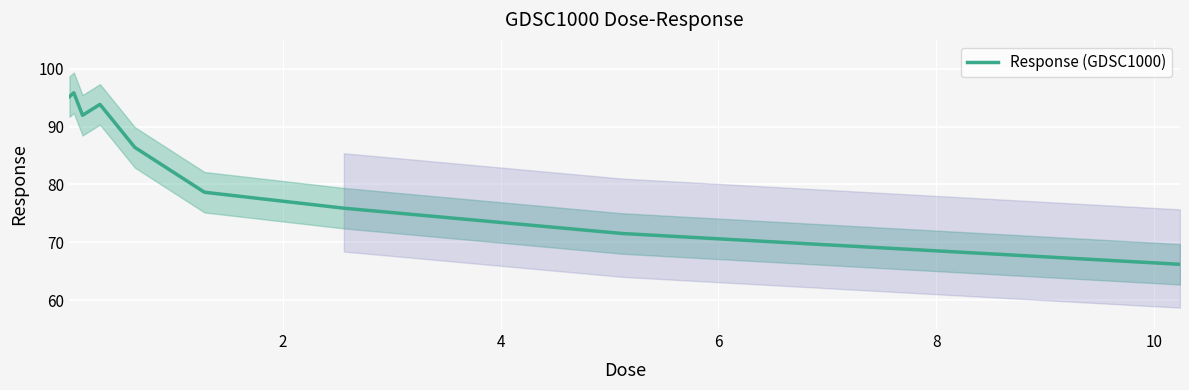

Reading right to left, extract all data points from this chart.

66.2	71.5	75.9	78.7	86.4	93.8	92.0	95.8	95.2